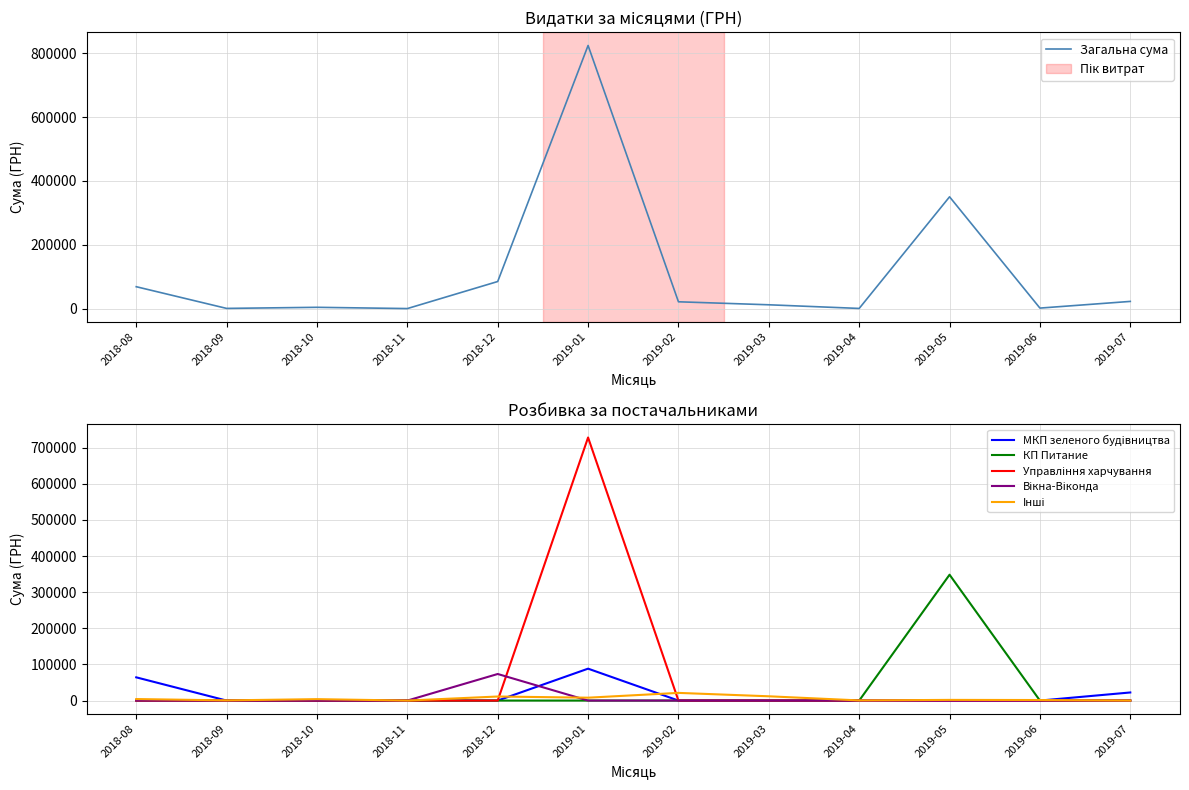

What is the sum of the Загальна сума values at 2018-10 and 2018-08?

72408.8